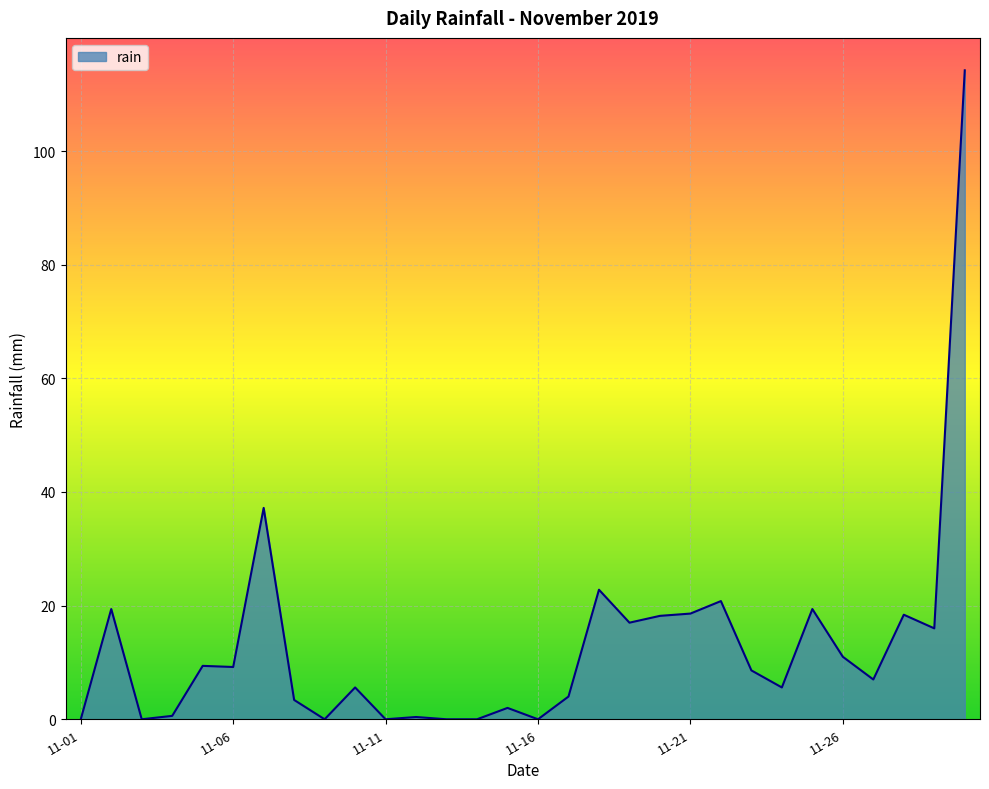

What is the greatest value displayed?

114.2